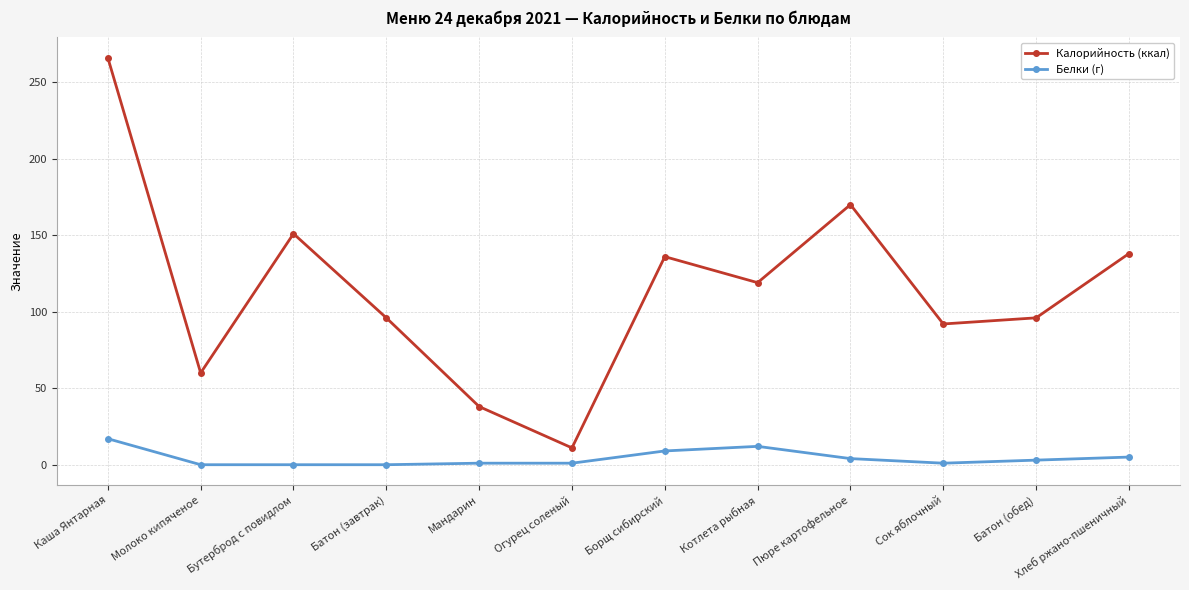

At which category is the sum across all series the highest?

Каша Янтарная